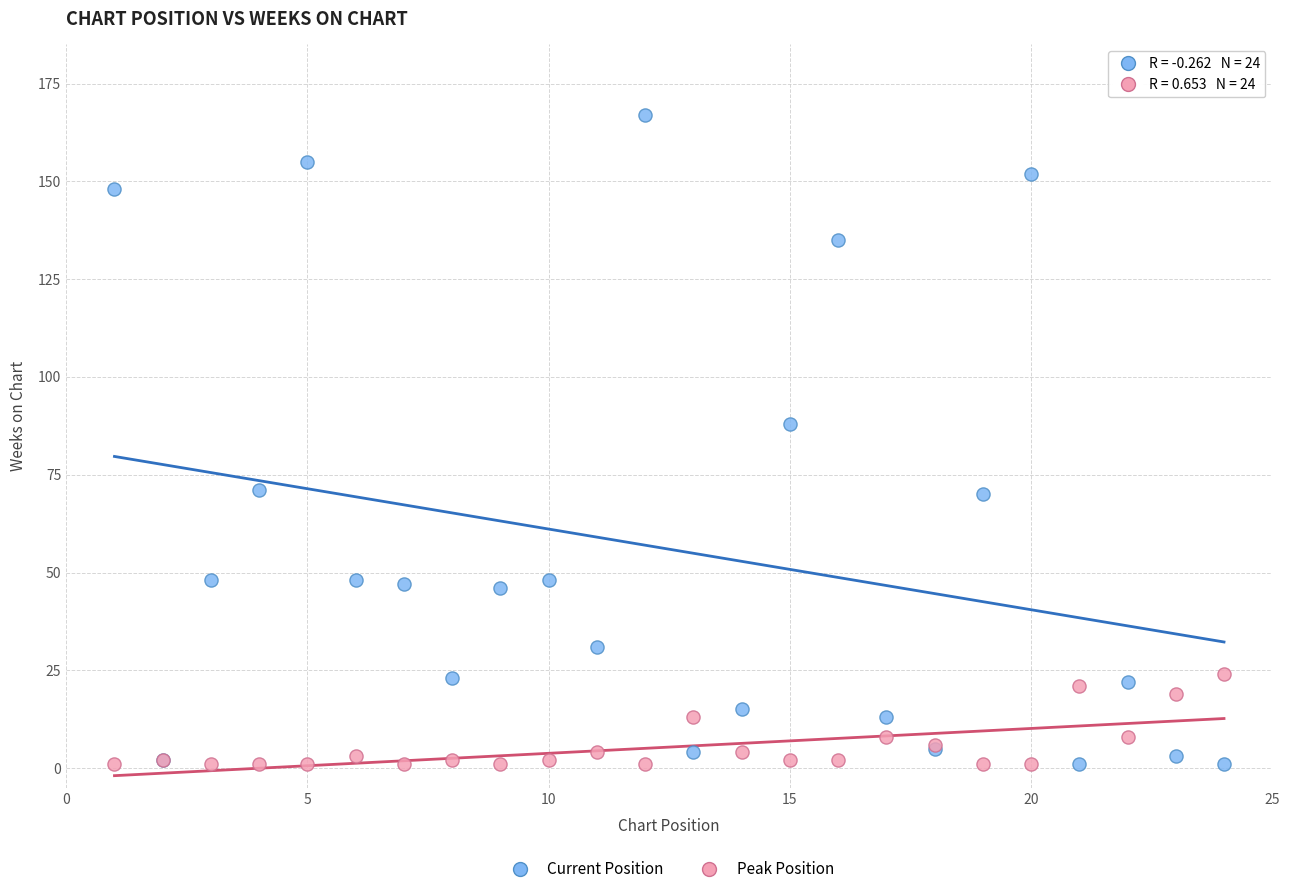

Which series contains the highest Y value?

Current Position